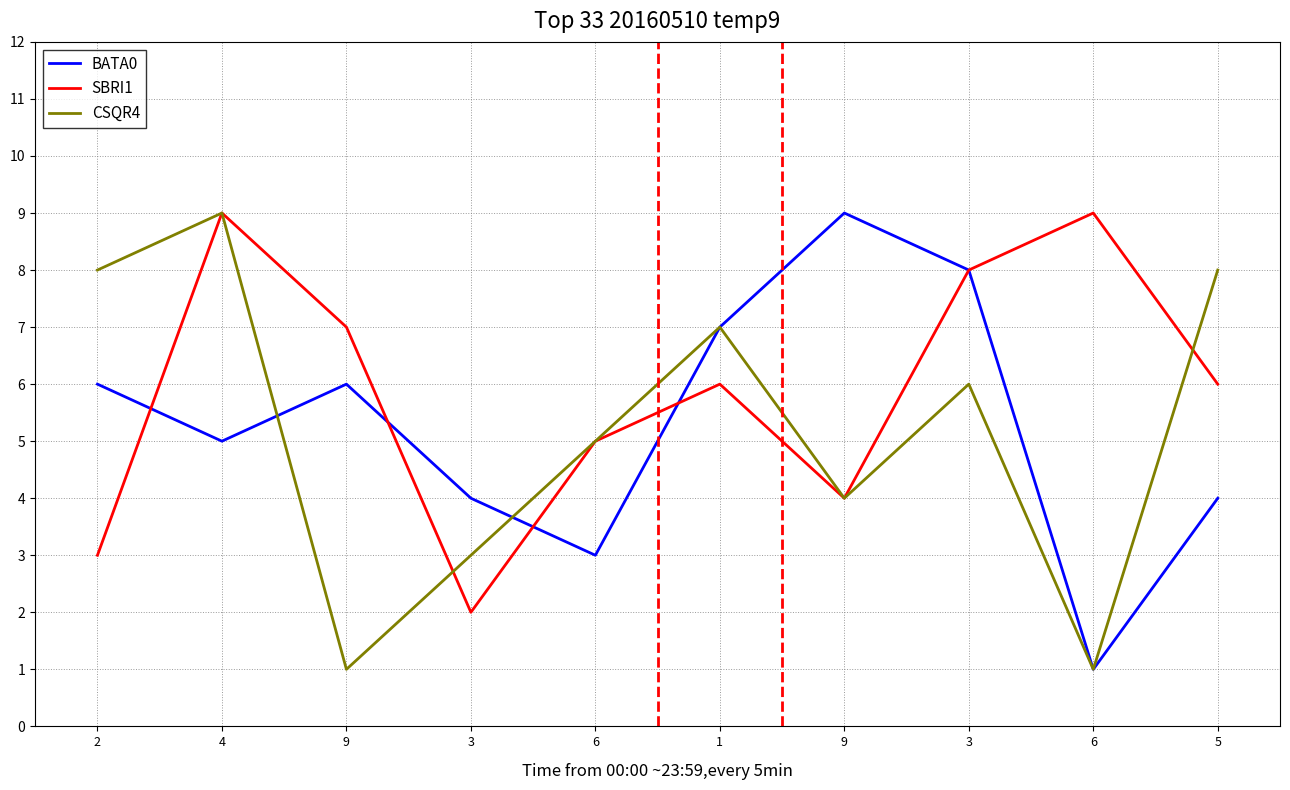

What are all the series names shown in the legend?

BATA0, SBRI1, CSQR4